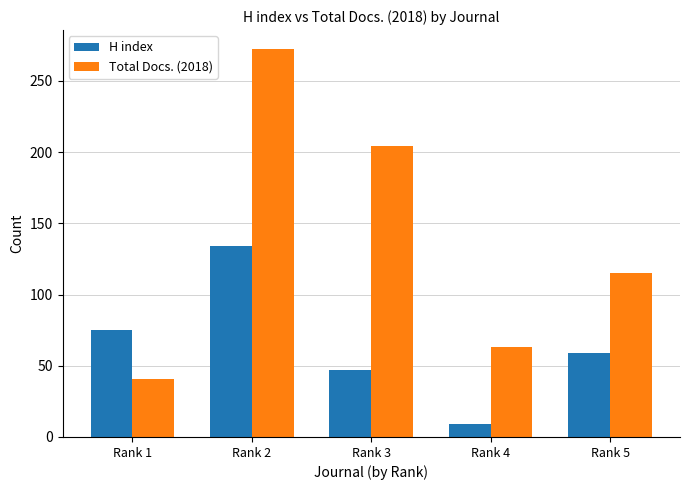

Which series has the largest range (max minus min)?

Total Docs. (2018)